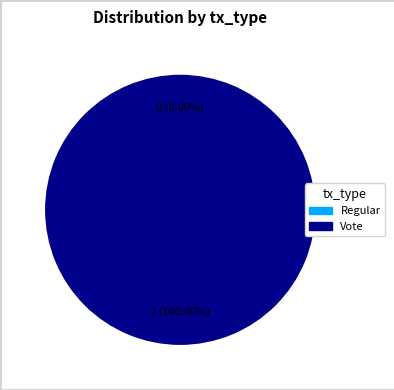

Count the number of slices in the pie.

2